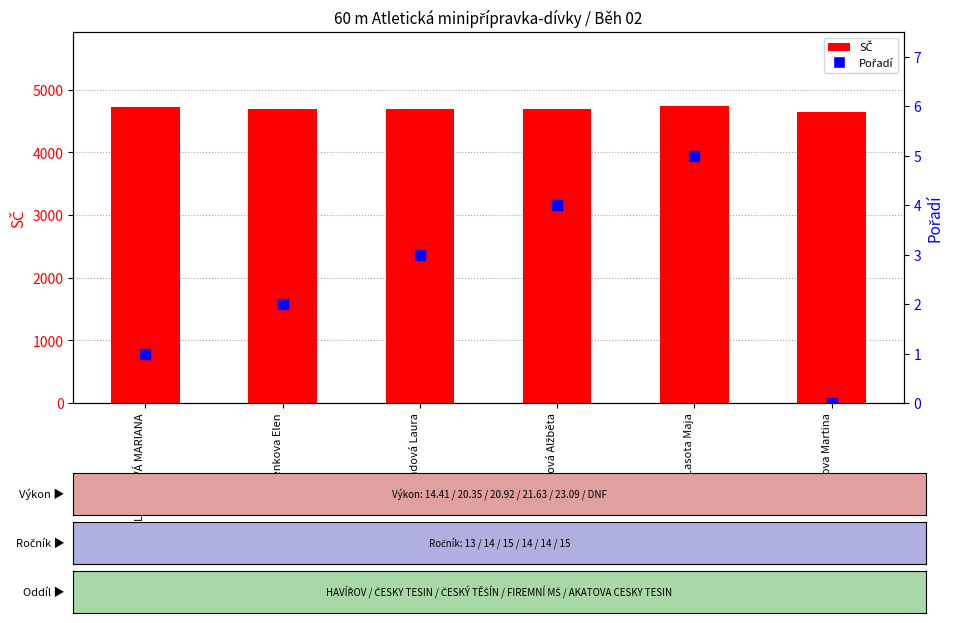

Which series contains the highest Y value?

SČ